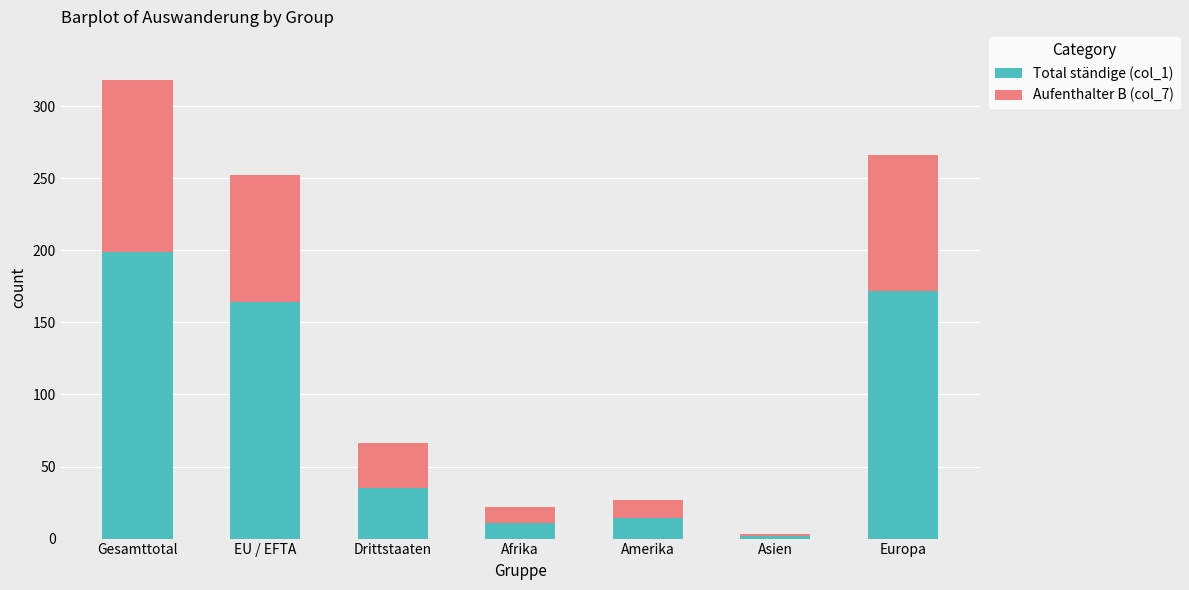

What are all the series names shown in the legend?

Total ständige (col_1), Aufenthalter B (col_7)